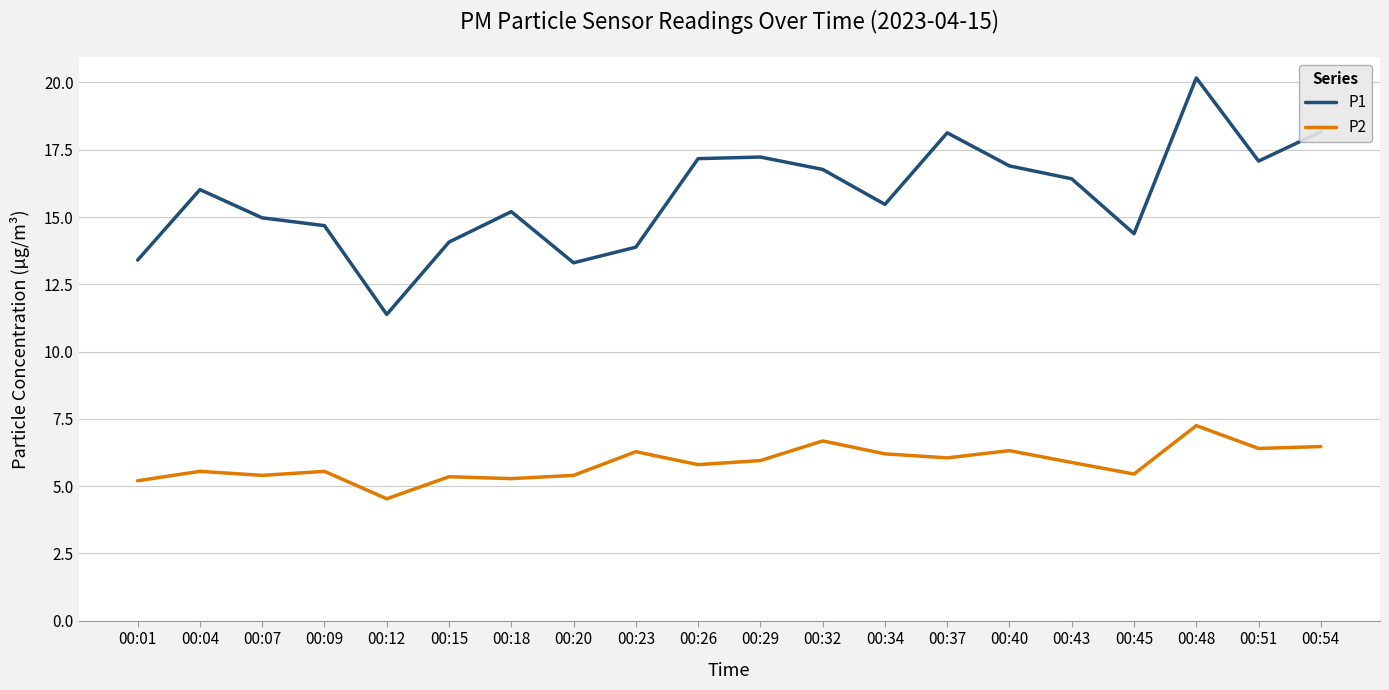

The value of P1 at 00:51 is 17.1. True or false?

True